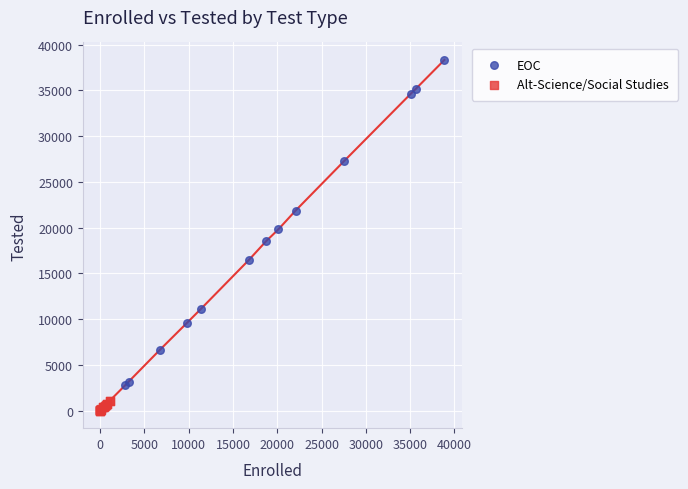

What are all the series names shown in the legend?

EOC, Alt-Science/Social Studies